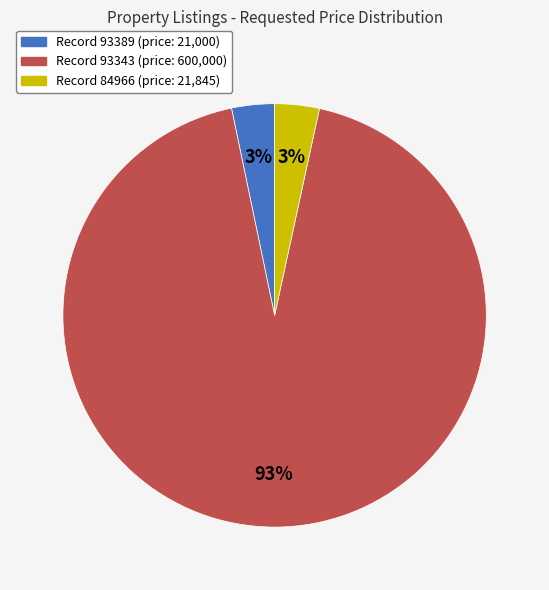

To the nearest percent, what is the average slice percentage?

33%